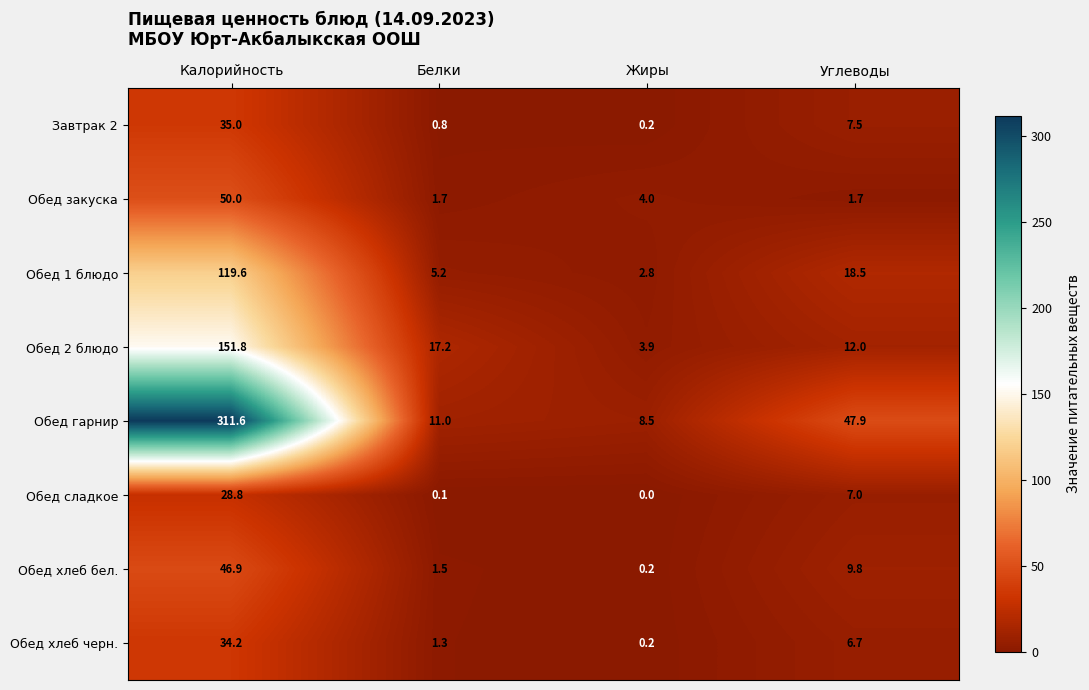

Which series has the largest range (max minus min)?

Обед гарнир